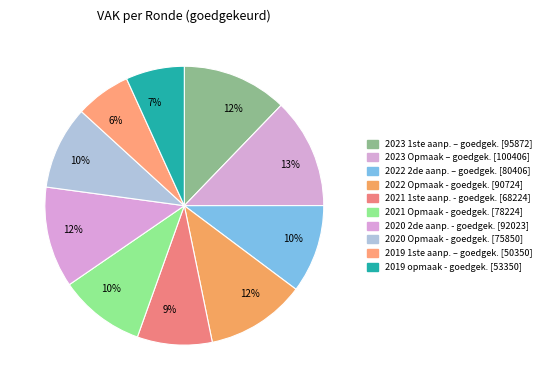

How many slices are in this pie chart?

10